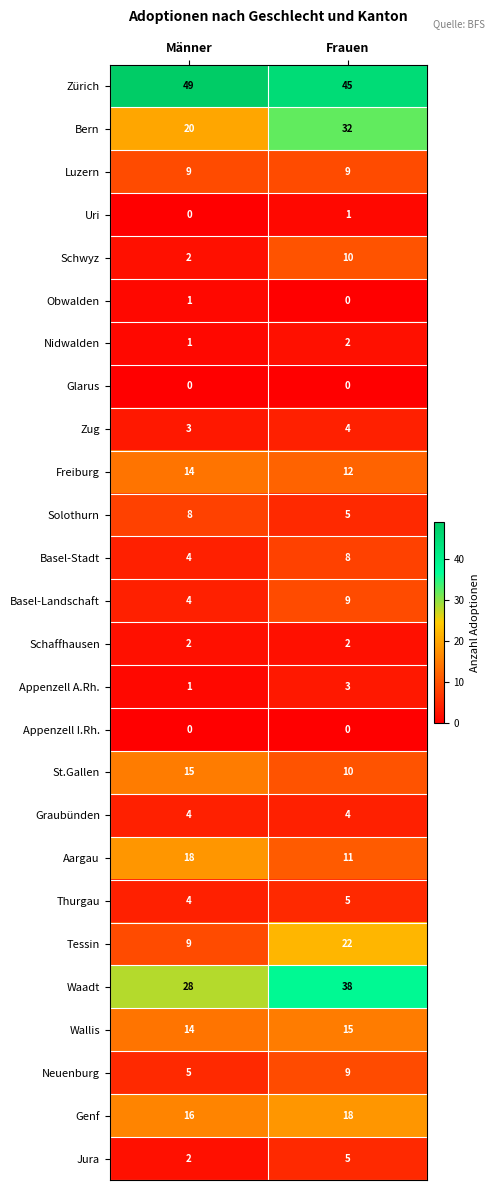

The Tessin series shows 22 at Frauen. True or false?

True